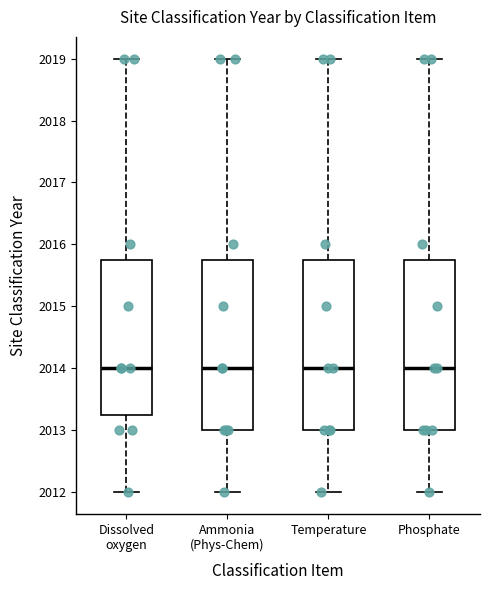

Reading left to right, transcribe this box plot: for each box, give where its median line is, the range the box spans, and where its two whiskers end, as read against the y-axis. The values are not printed on the chart, so give them approximately, as read against the axis.

Dissolved oxygen: median 2014.0, box 2013.3 to 2015.8, whiskers 2012.0 to 2019.0
Ammonia (Phys-Chem): median 2014.0, box 2013.0 to 2015.8, whiskers 2012.0 to 2019.0
Temperature: median 2014.0, box 2013.0 to 2015.8, whiskers 2012.0 to 2019.0
Phosphate: median 2014.0, box 2013.0 to 2015.8, whiskers 2012.0 to 2019.0